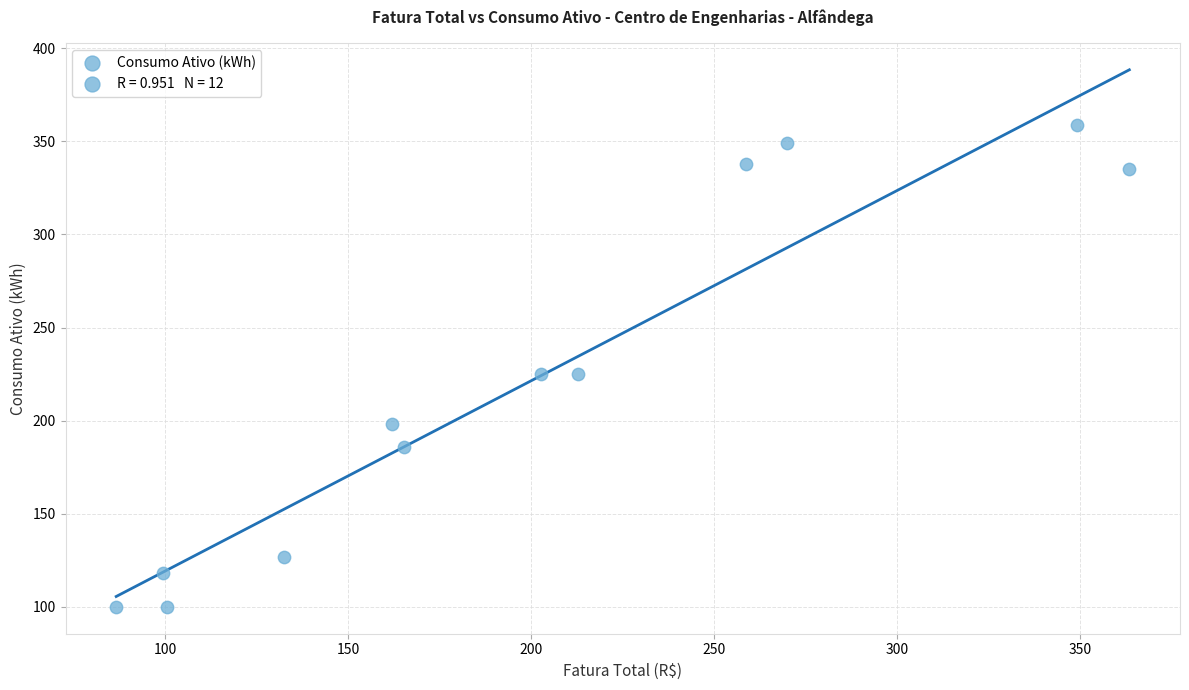

What is the average Y value?

222